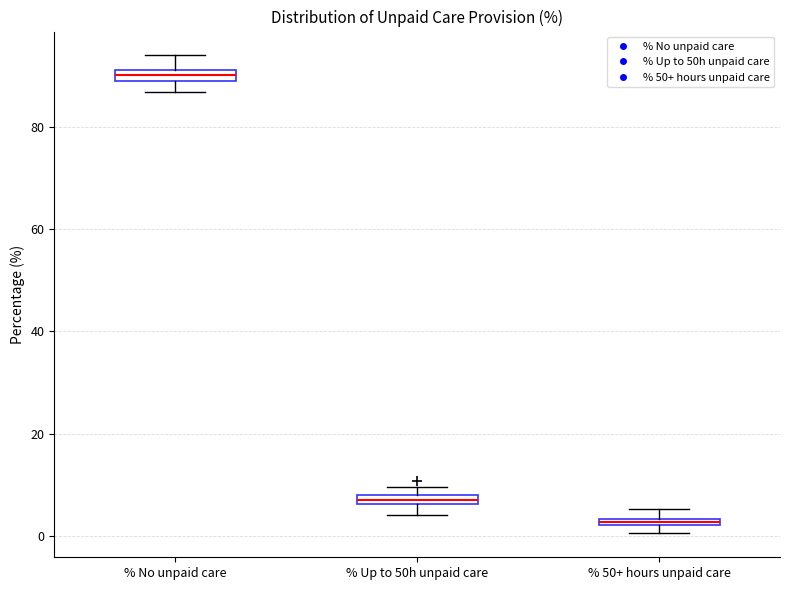

Which box's median line is the highest?

% No unpaid care